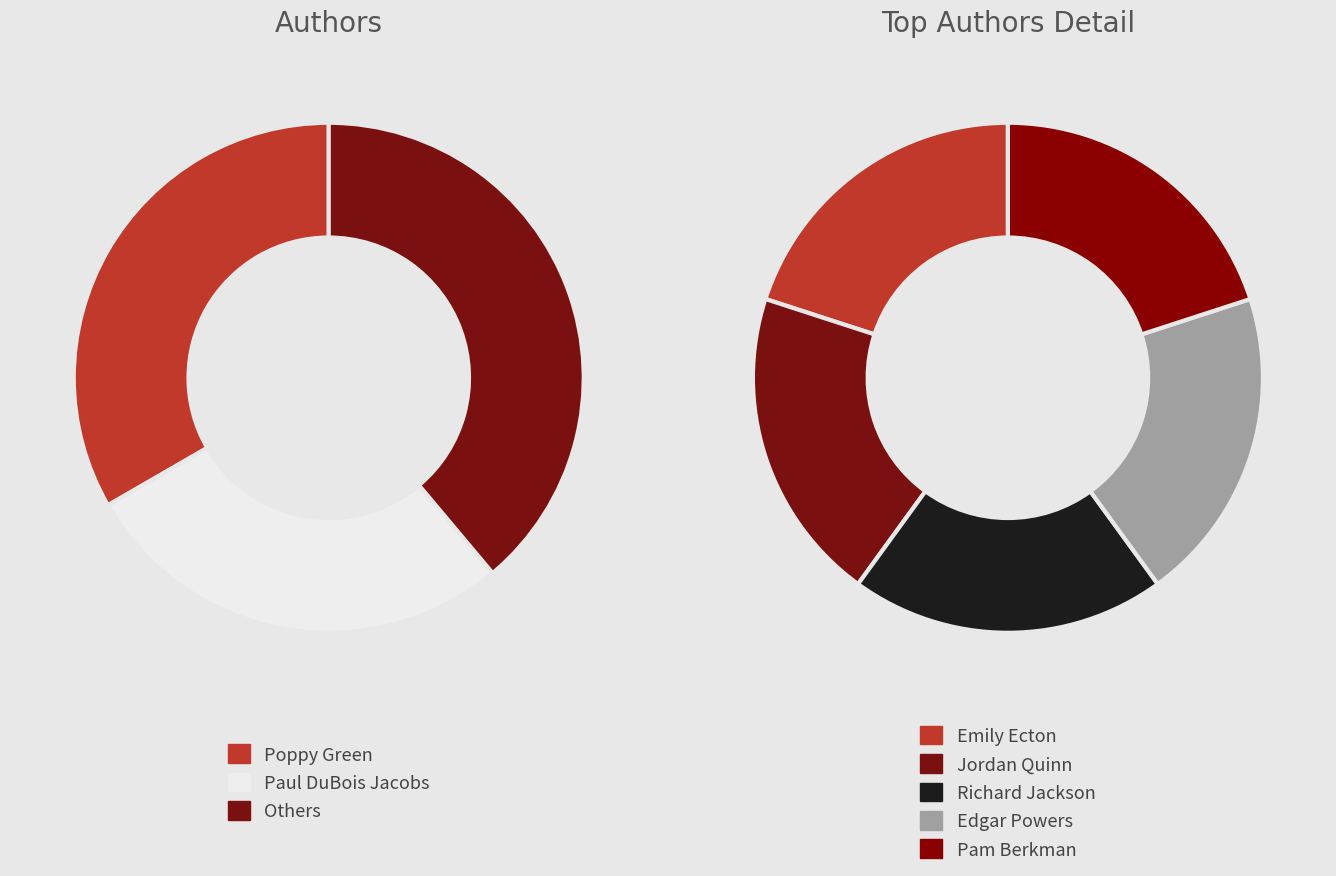

Is it true that Pam Berkman (1941442) is 12% of the pie?

False